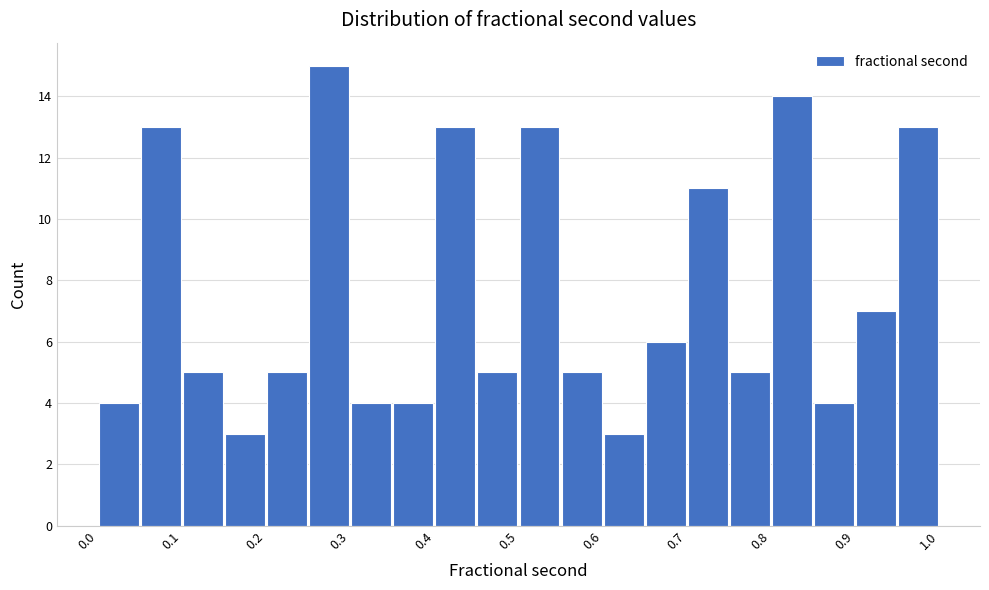

Reading left to right, transcribe this chart: for each bar, give the range it covers on the x-axis and its height. The values are not printed on the chart, so give them approximately, as read against the axis.

0.00 to 0.05: 4
0.05 to 0.10: 13
0.10 to 0.15: 5
0.15 to 0.20: 3
0.20 to 0.25: 5
0.25 to 0.30: 15
0.30 to 0.35: 4
0.35 to 0.40: 4
0.40 to 0.45: 13
0.45 to 0.50: 5
0.50 to 0.55: 13
0.55 to 0.60: 5
0.60 to 0.65: 3
0.65 to 0.70: 6
0.70 to 0.75: 11
0.75 to 0.80: 5
0.80 to 0.85: 14
0.85 to 0.90: 4
0.90 to 0.95: 7
0.95 to 1.00: 13